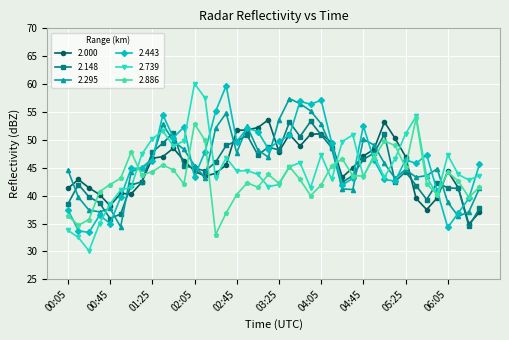

After their last crossing, which series has the higher values: 2.443 or 2.148?

2.443